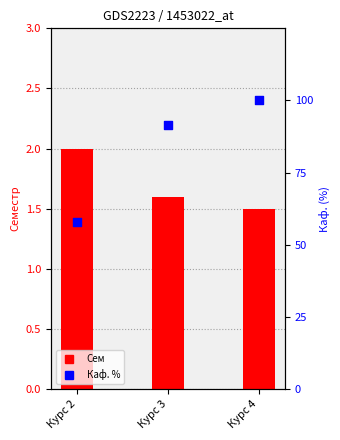

Is the value of Каф. % at Курс 2 greater than the value of Сем at Курс 4?

Yes